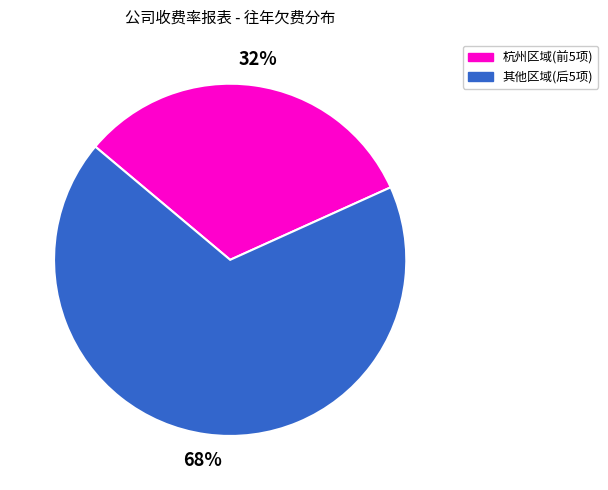

How many slices are in this pie chart?

2